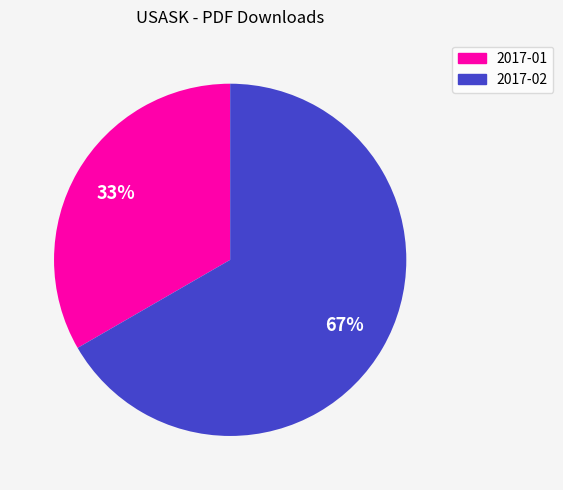

Count the number of slices in the pie.

2